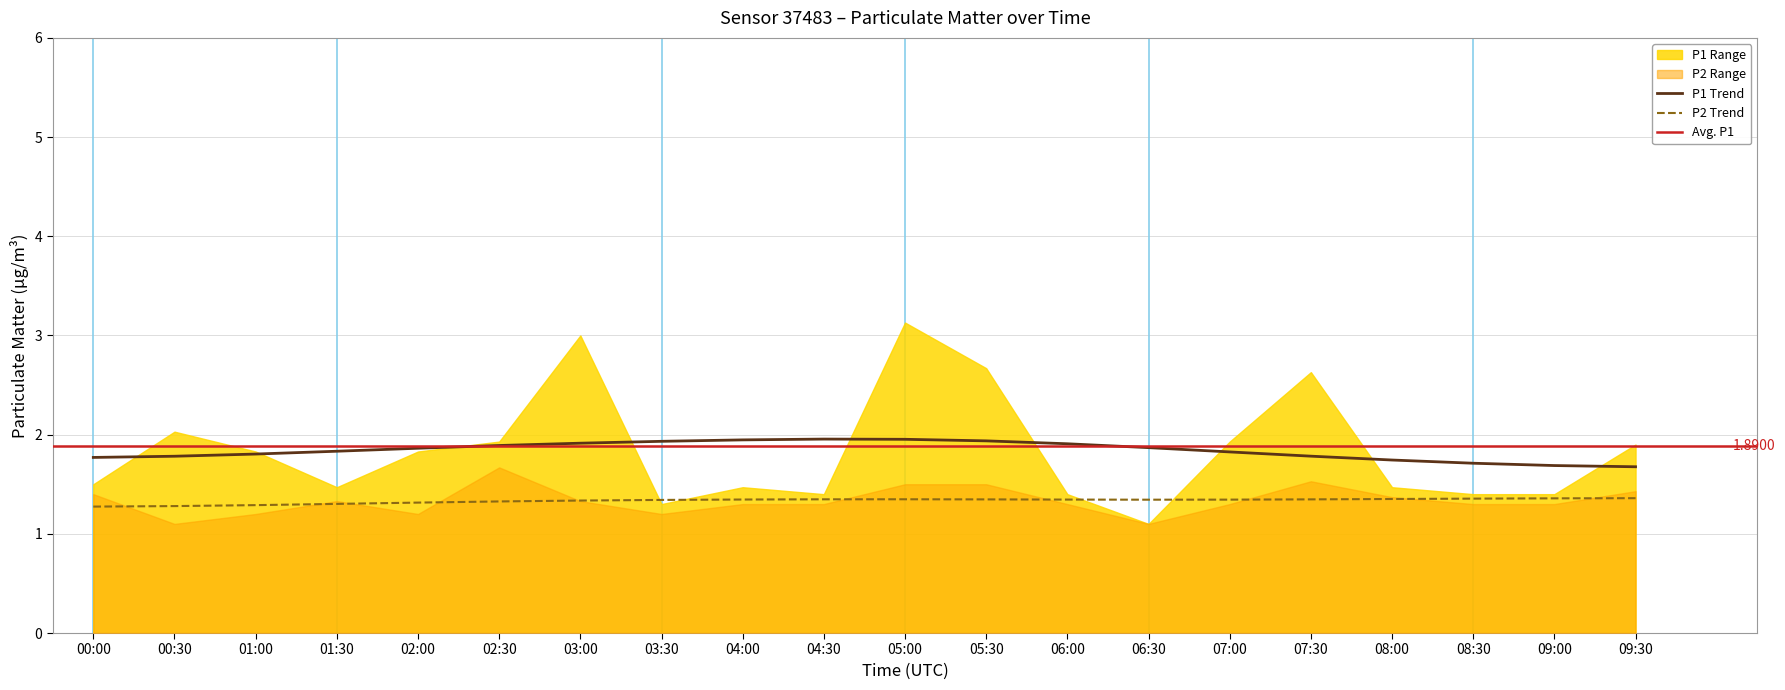

The P2 series shows 2.1 at 16. True or false?

False